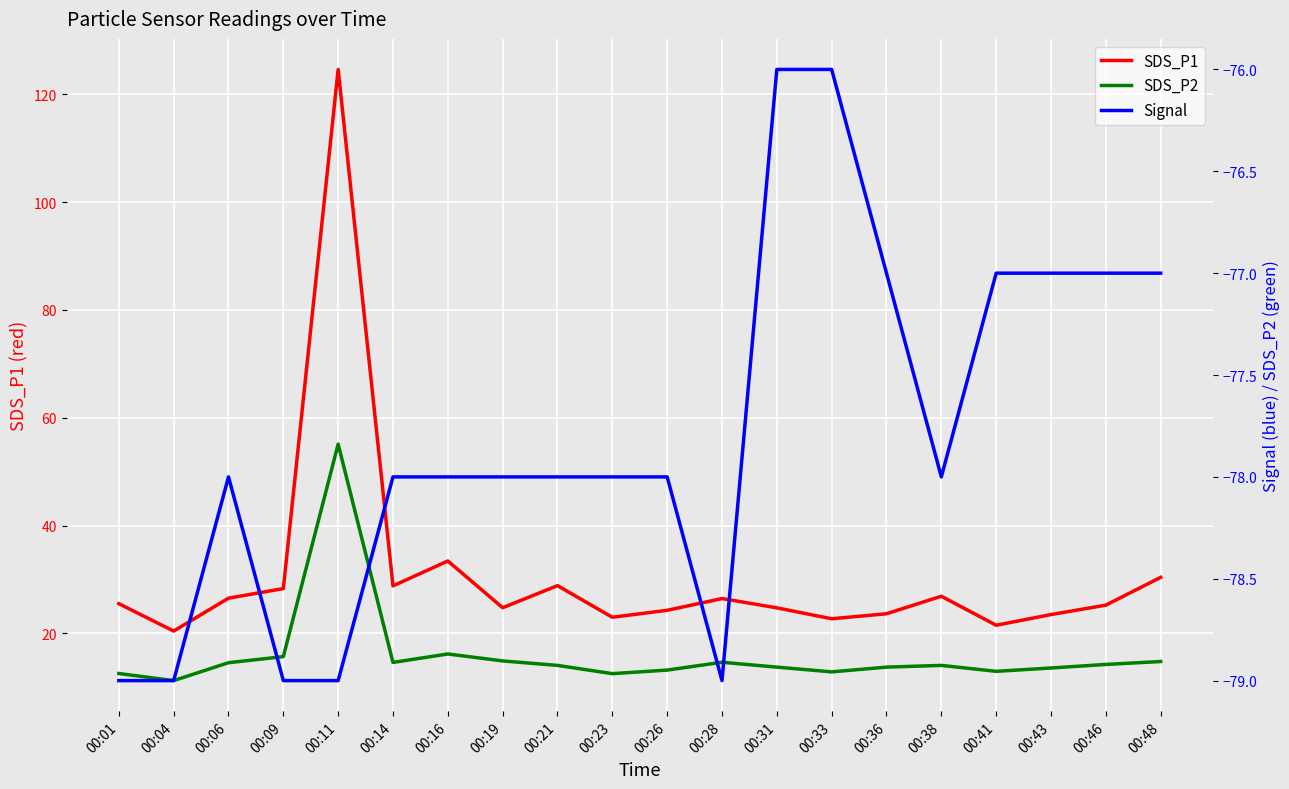

The Signal series shows -115.5 at 00:43. True or false?

False